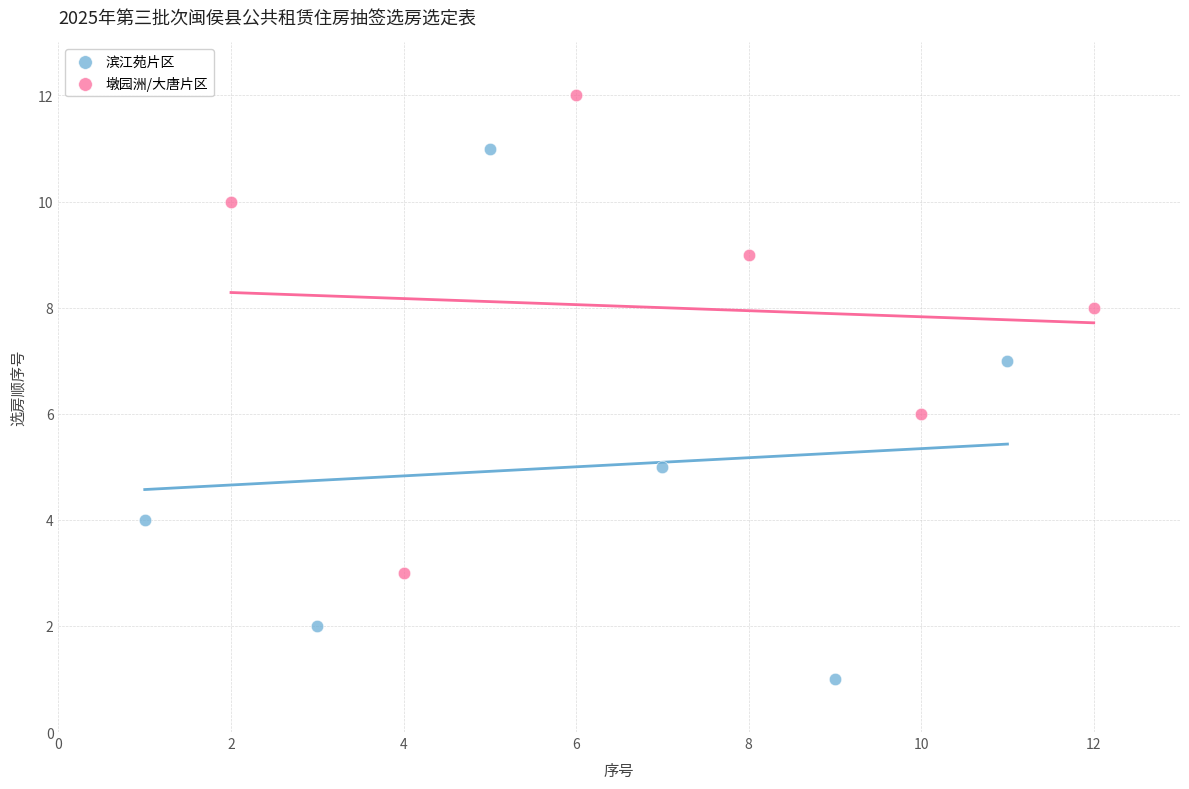

Which series reaches the minimum Y coordinate?

滨江苑片区